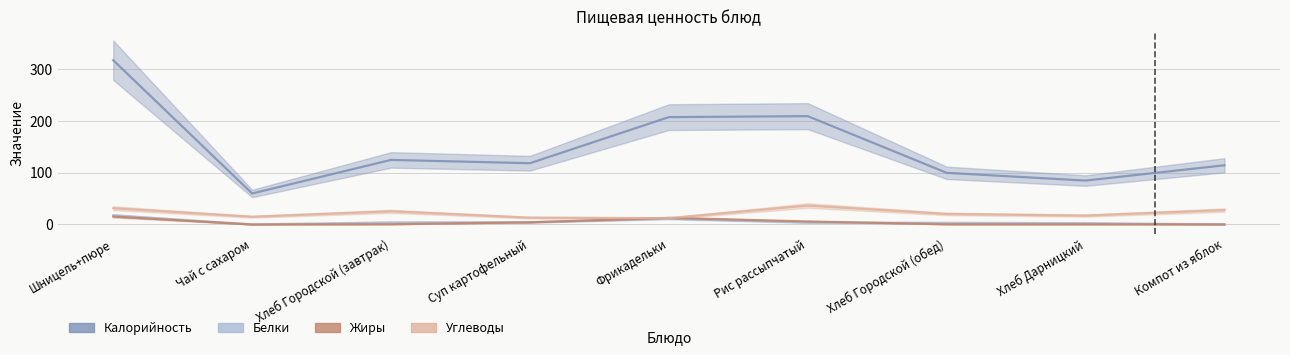

Which has a higher value, Хлеб Дарницкий or Фрикадельки?

Фрикадельки